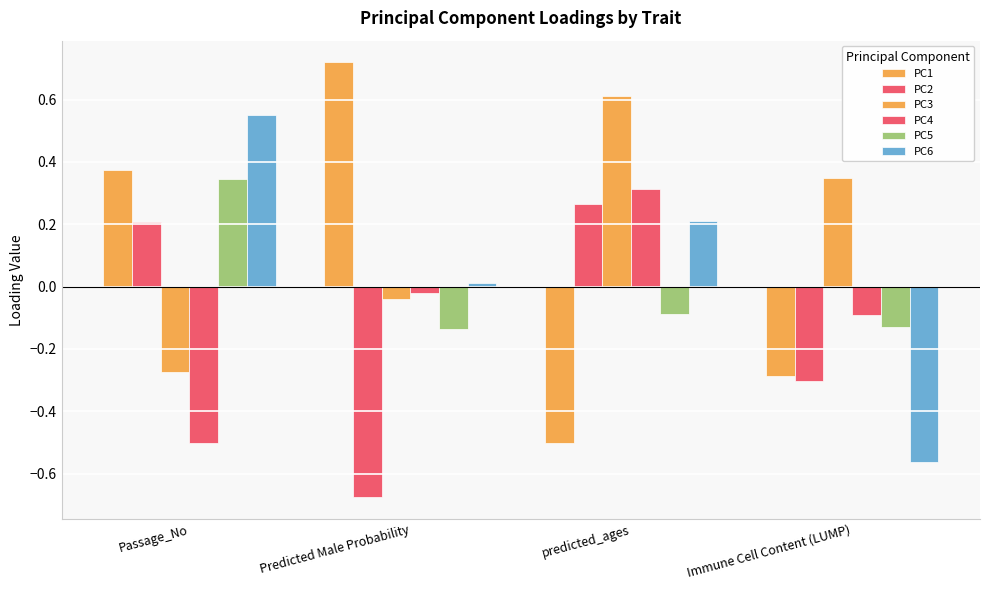

Count the number of categories in the chart.

4